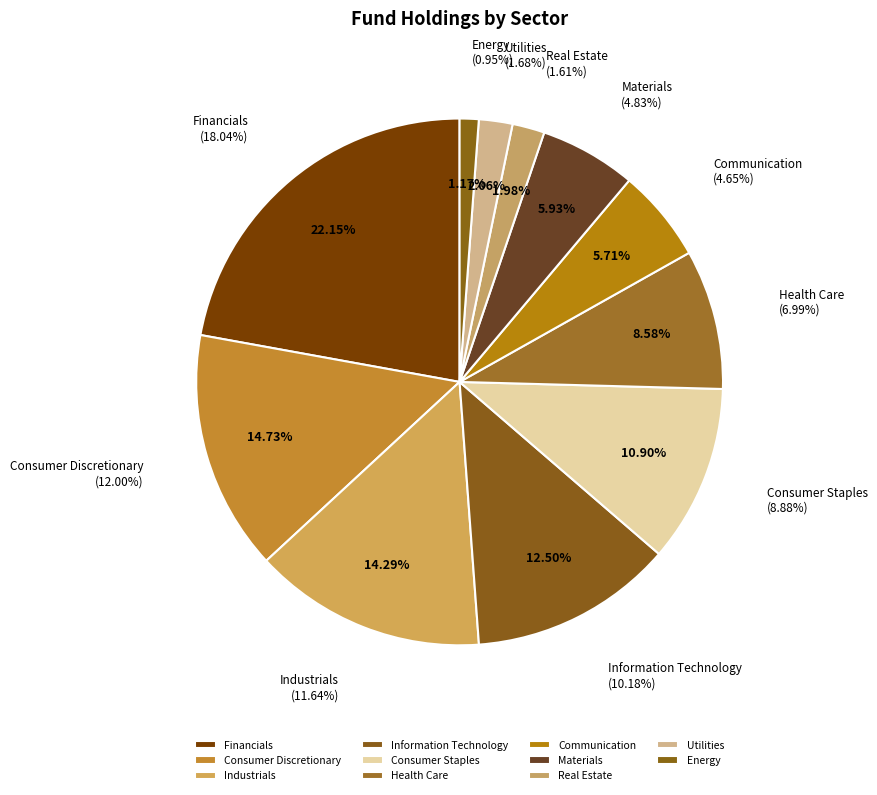

To the nearest percent, what percentage of the pie is Information Technology?

12%